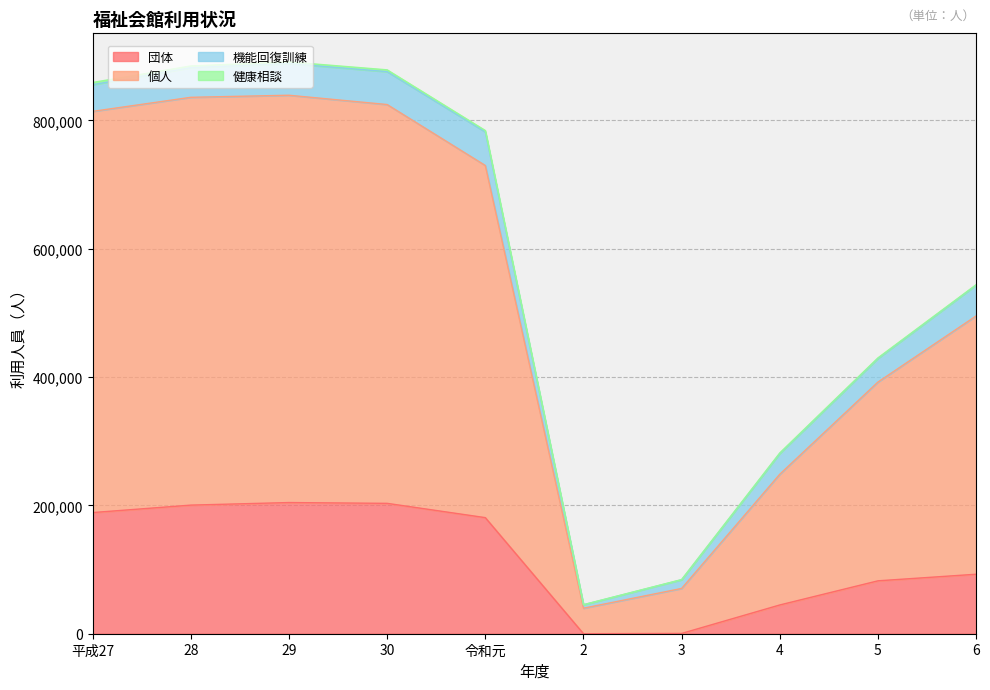

Which series has the largest range (max minus min)?

個人